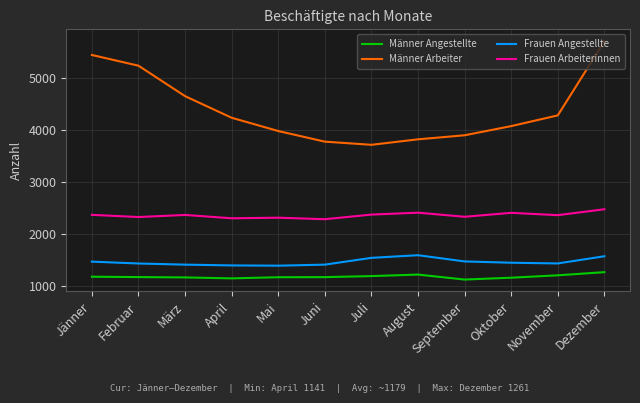

Which series has the widest spread of values?

Männer Arbeiter